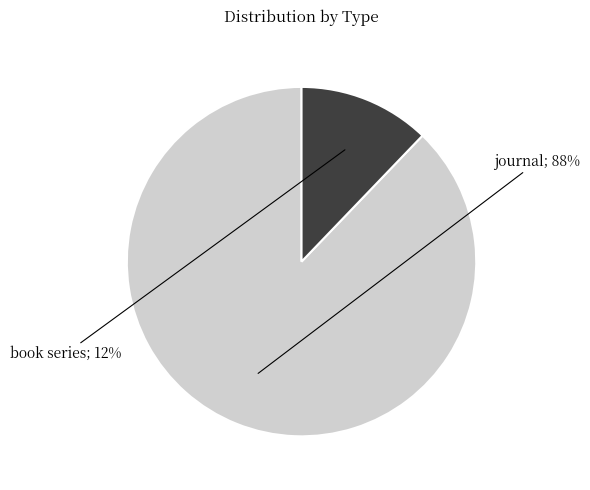

Does any single category account for the majority?

Yes